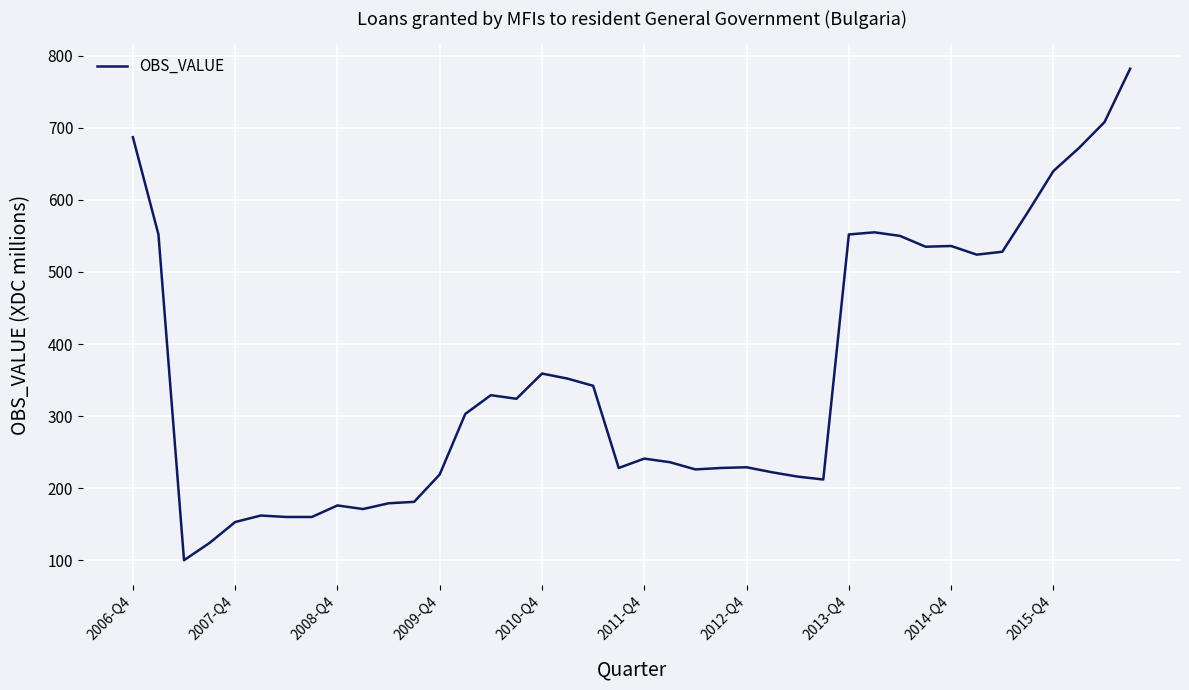

What is the greatest value displayed?

782